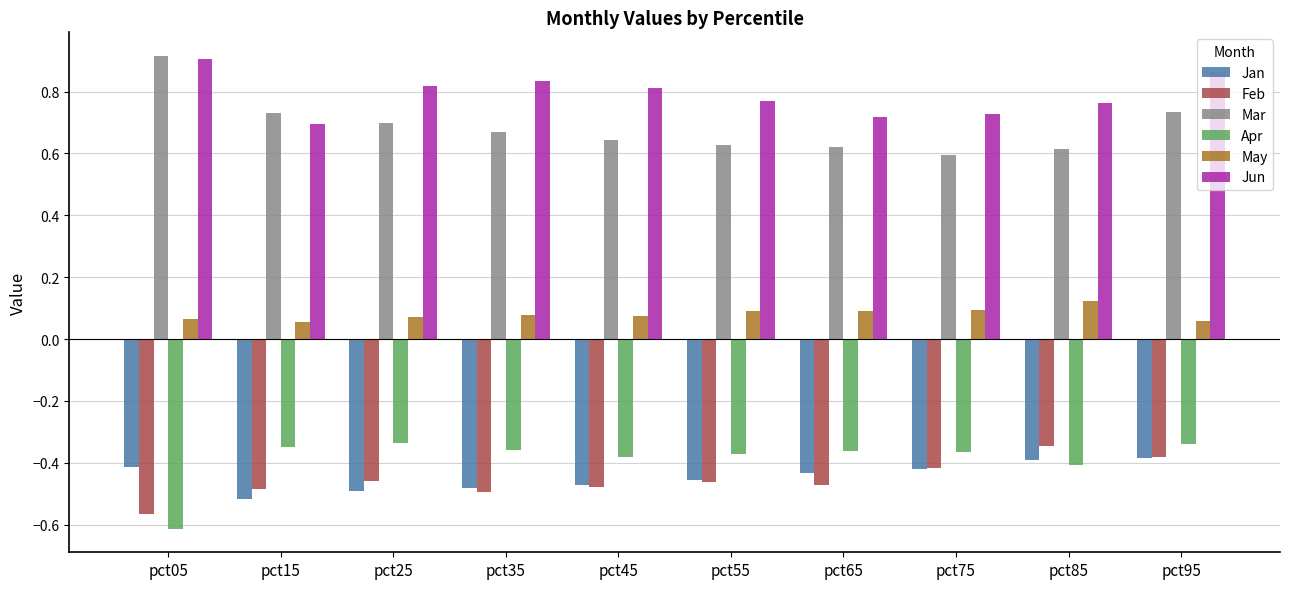

Where is Feb nearest to the value 0?

pct85